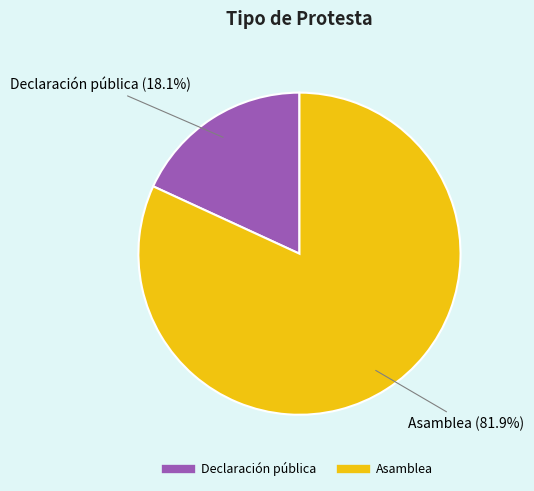

Which category has the smallest portion of the pie?

Declaración pública